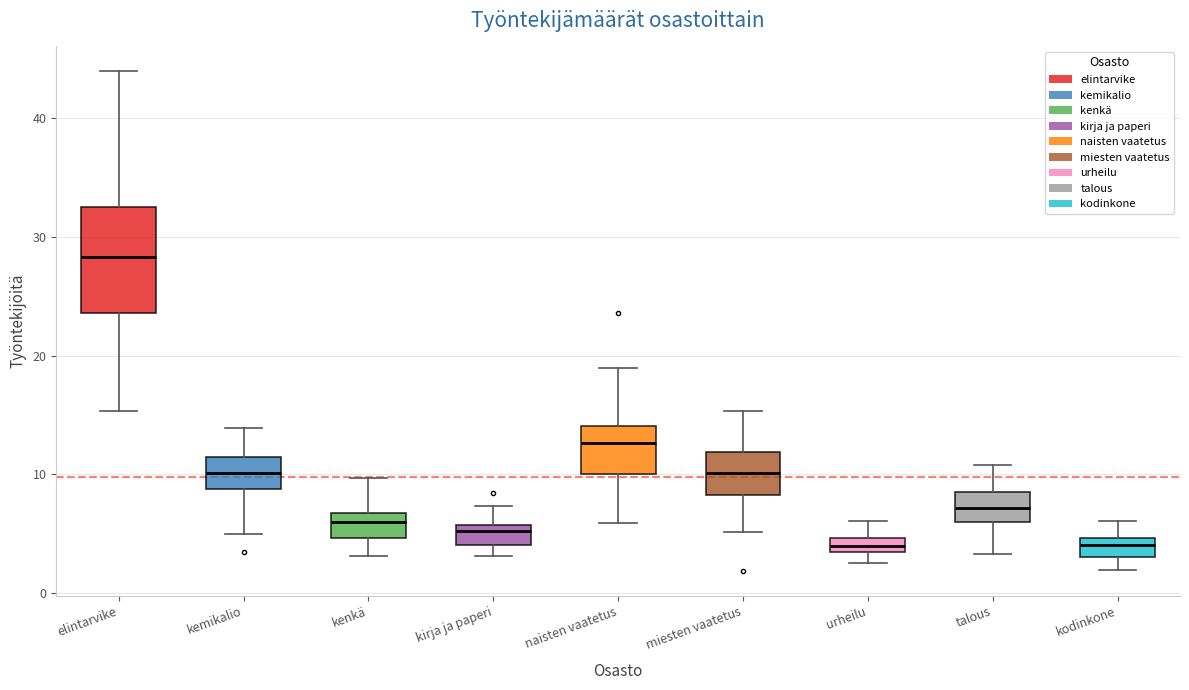

Which box is the tallest, from its lower edge to its upper edge?

elintarvike